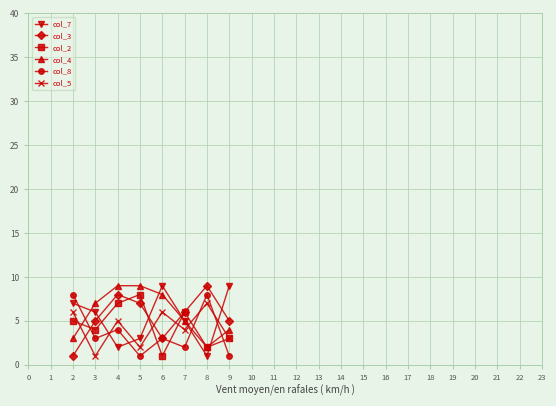

In col_8, how many points are lower than both neighbors (excluding endpoints)?

3